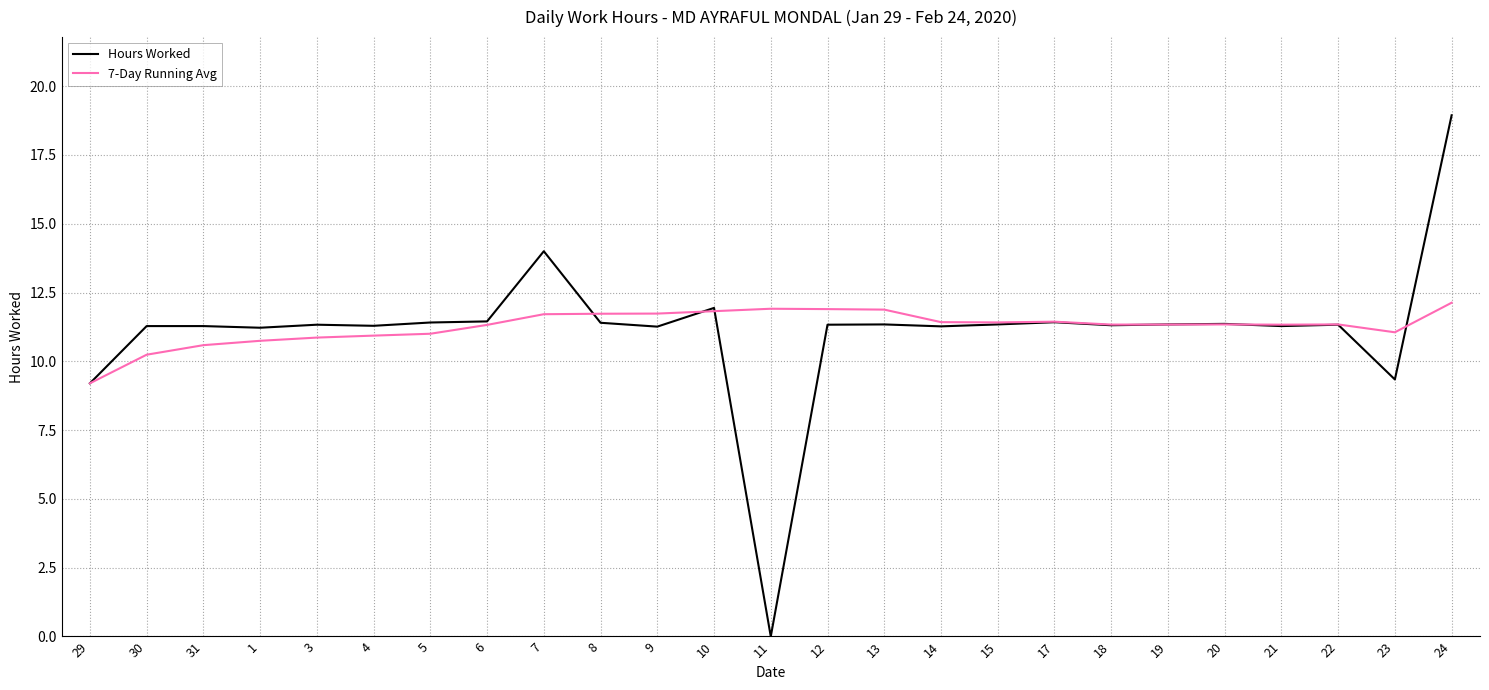

How many values in the Hours Worked series exceed 11?

22